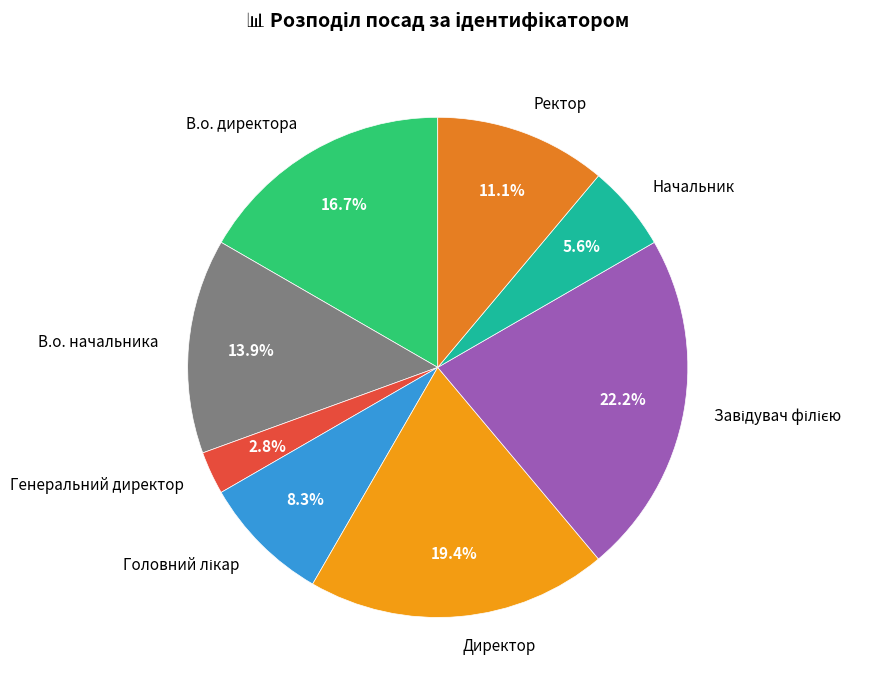

What is the smallest slice in the pie chart?

Генеральний директор